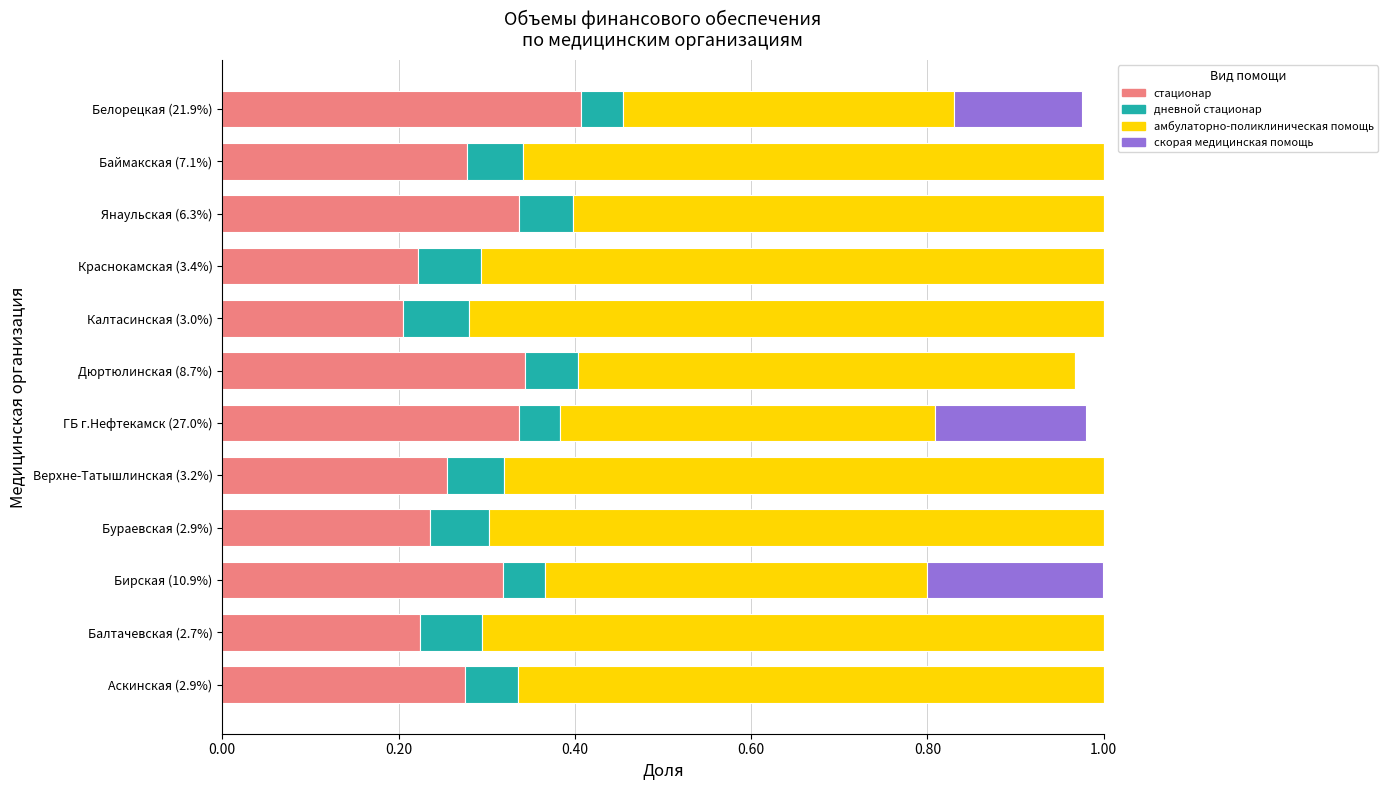

At which label does стационар reach its peak?

Белорецкая (21.9%)